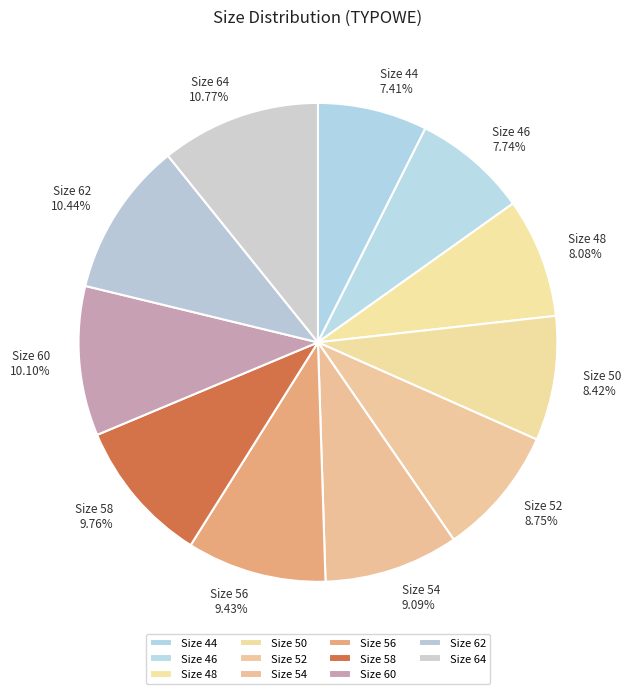

What is the ratio of the value at Size 64 to the value at Size 58?

1.1